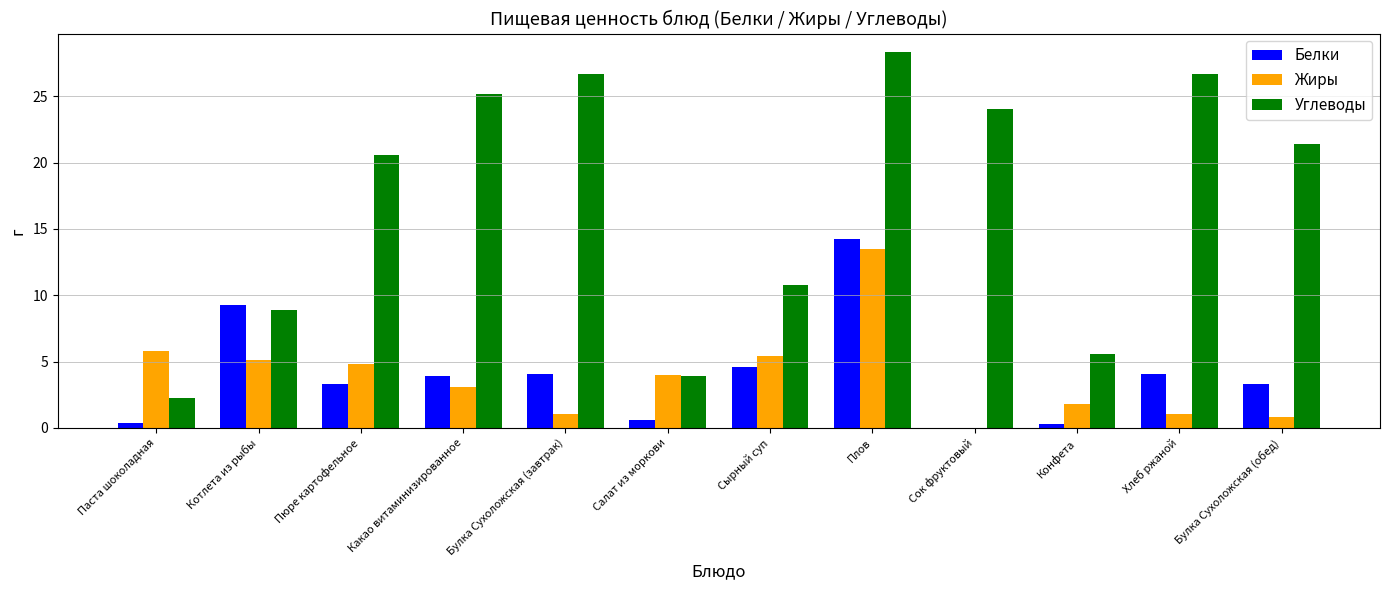

The Белки series shows 3.9 at Какао витаминизированное. True or false?

True